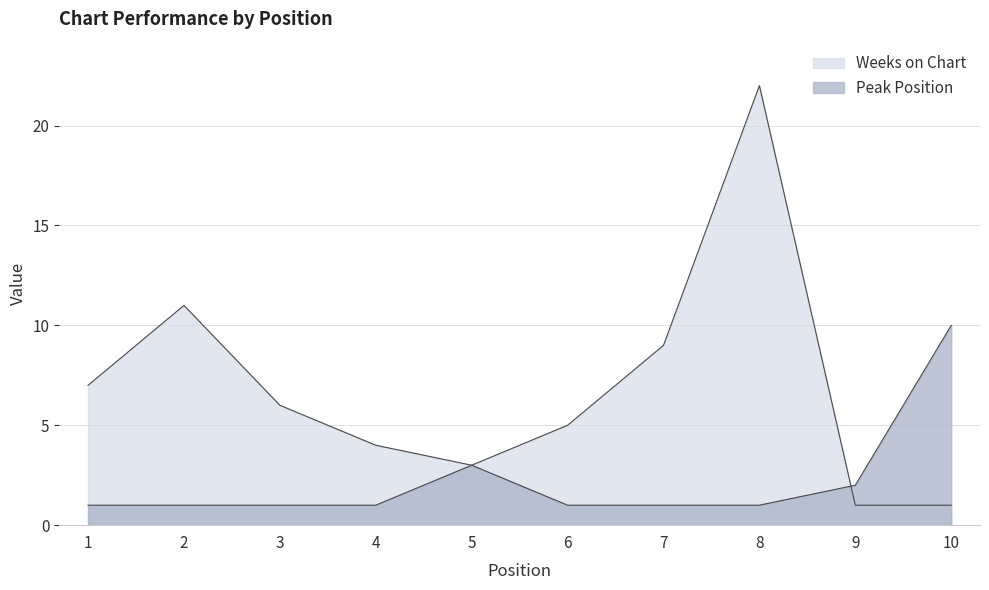

Reading left to right, what are all the values shown in this chart?

Weeks on Chart: 7	11	6	4	3	5	9	22	1	1
Peak Position: 1	1	1	1	3	1	1	1	2	10